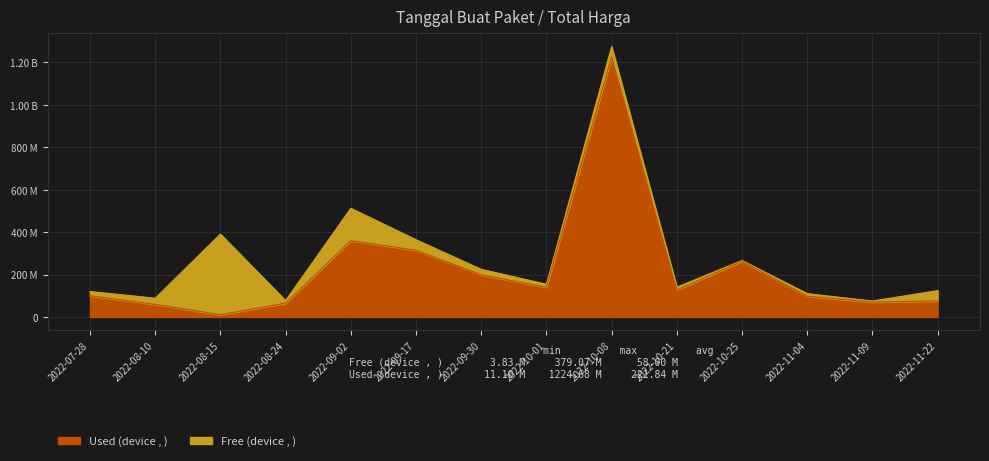

How many categories are shown in the chart?

14